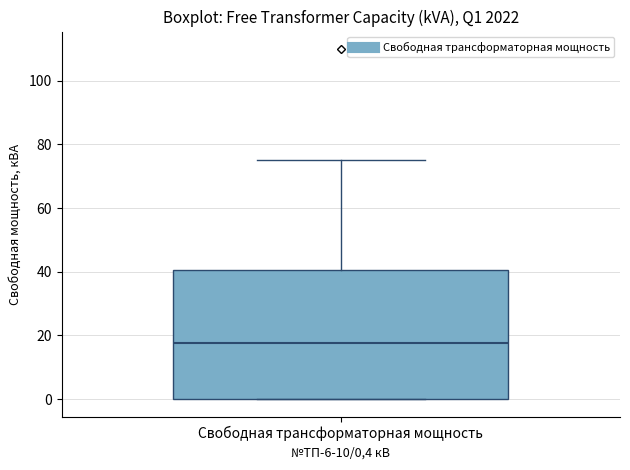

Transcribe this box plot: give where the median line is, the range the box spans, and where the two whiskers end, as read against the y-axis. The values are not printed on the chart, so give them approximately, as read against the axis.

median 18, box 0 to 40, whiskers 0 to 76